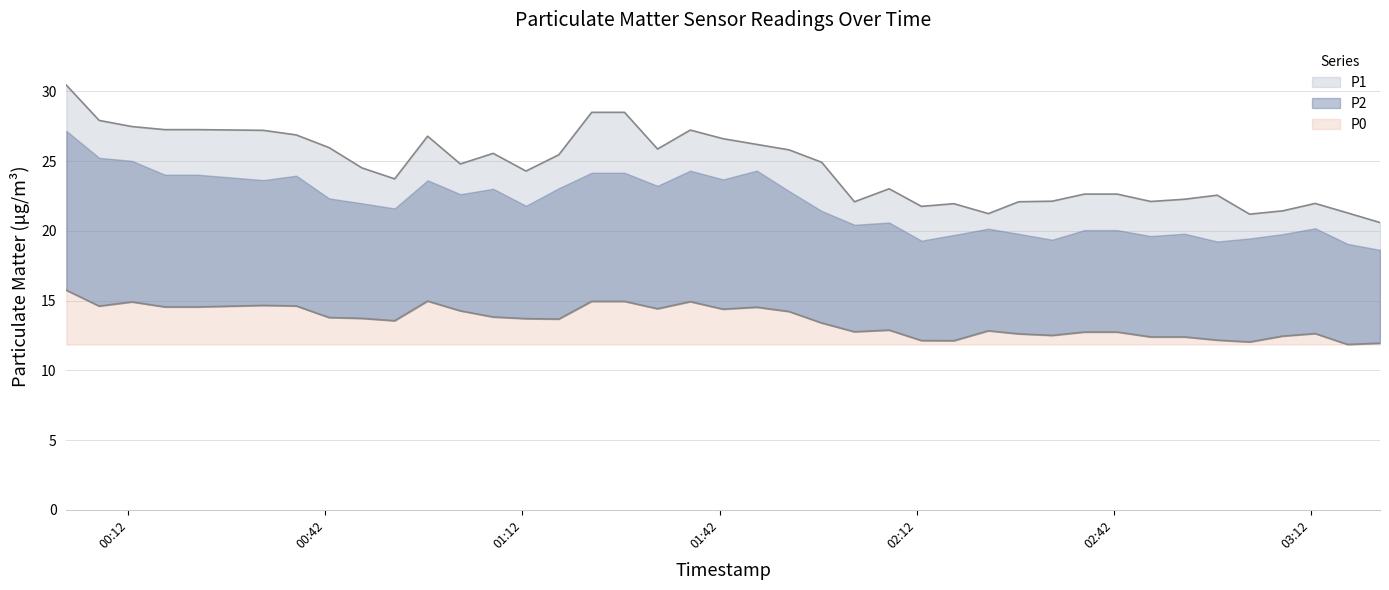

True or false: P0 has more than 1 points higher than both neighbors.

True